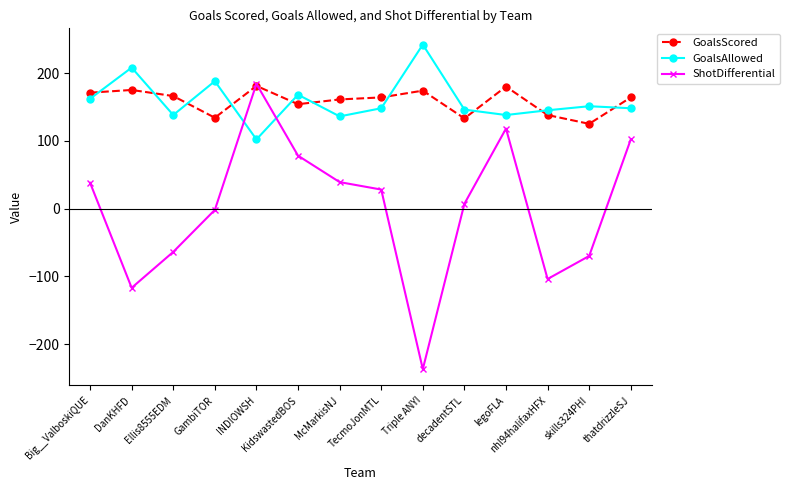

Where is GoalsScored nearest to the value 153?

KidswastedBOS